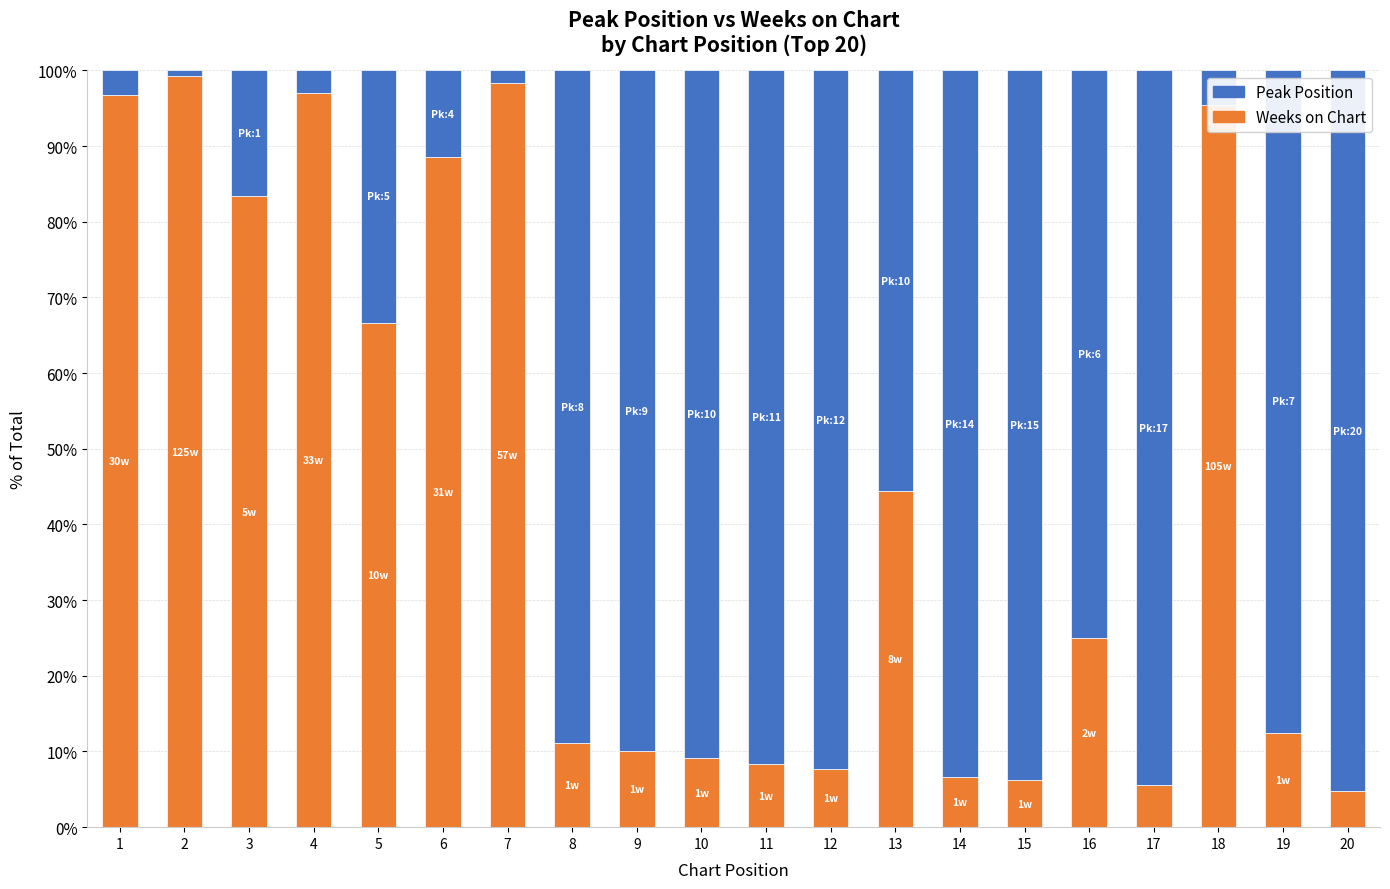

What is the sum of all Weeks on Chart values?

876.7